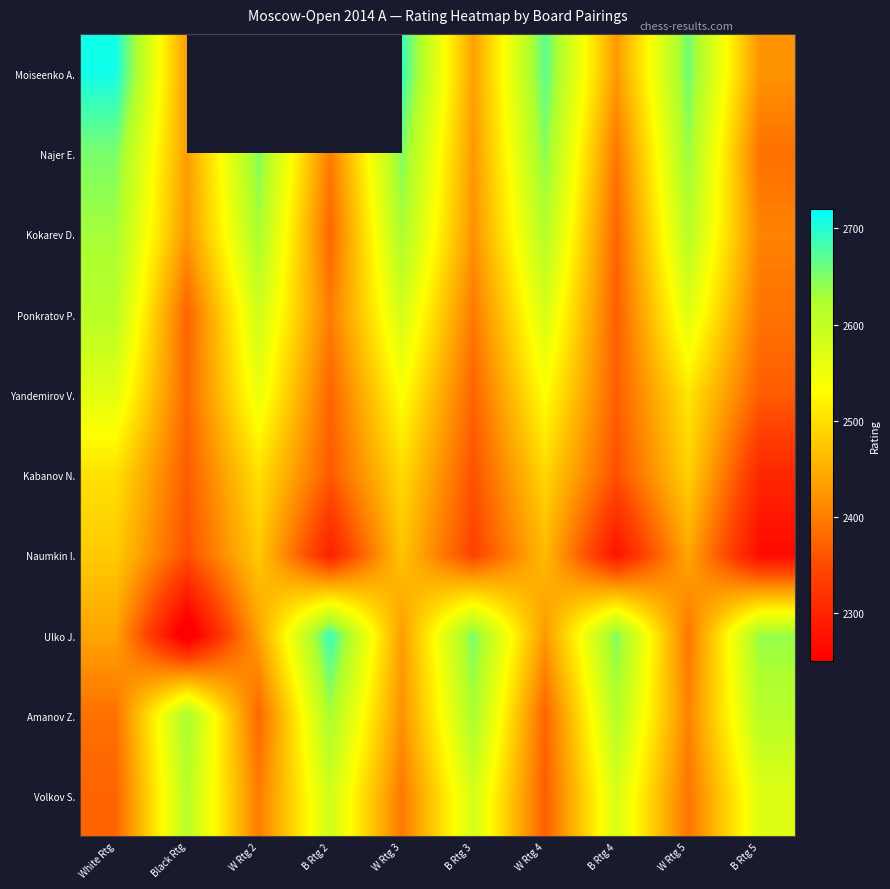

True or false: Kabanov N. has a value of 4303.3 at W Rtg 4.

False